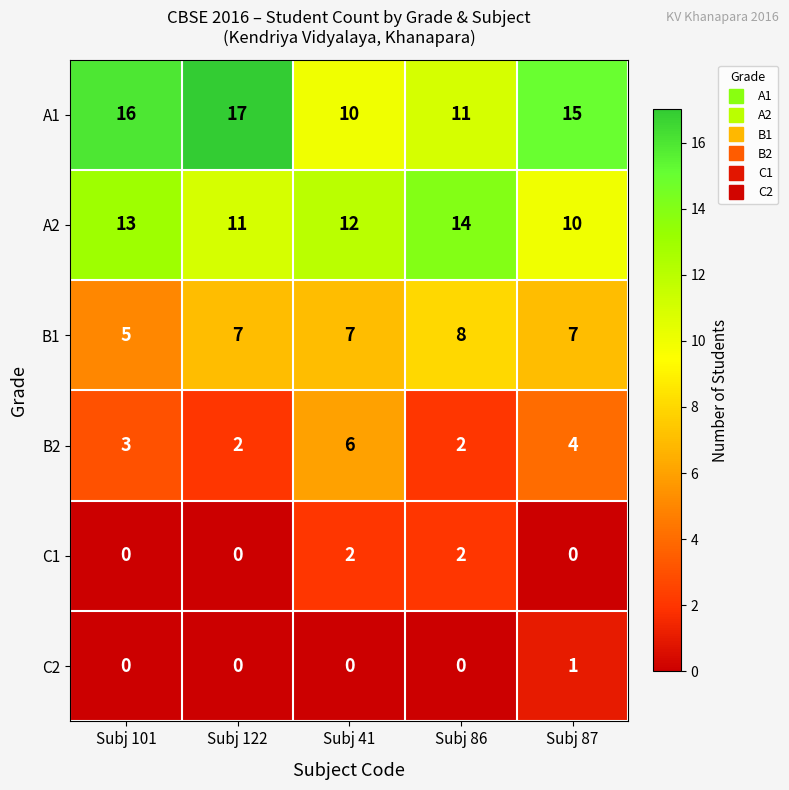

What is the maximum value shown in the chart?

17